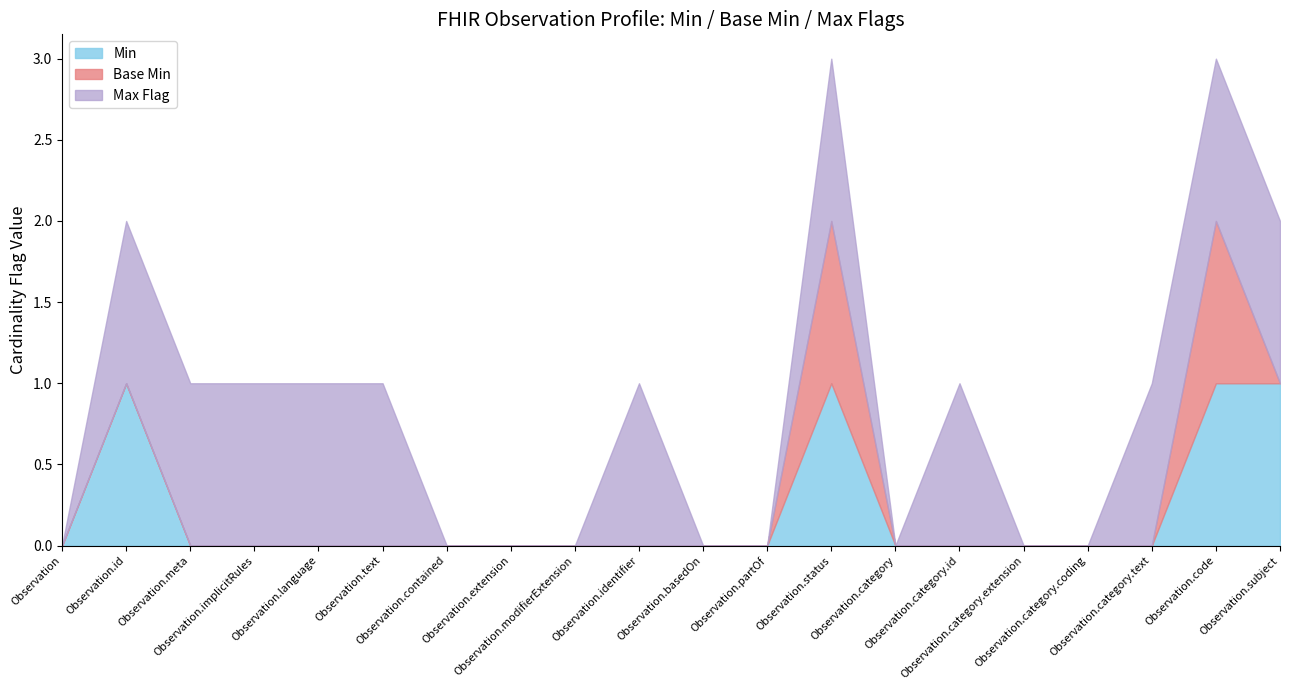

What are all the series names shown in the legend?

Min, Base Min, Max Flag